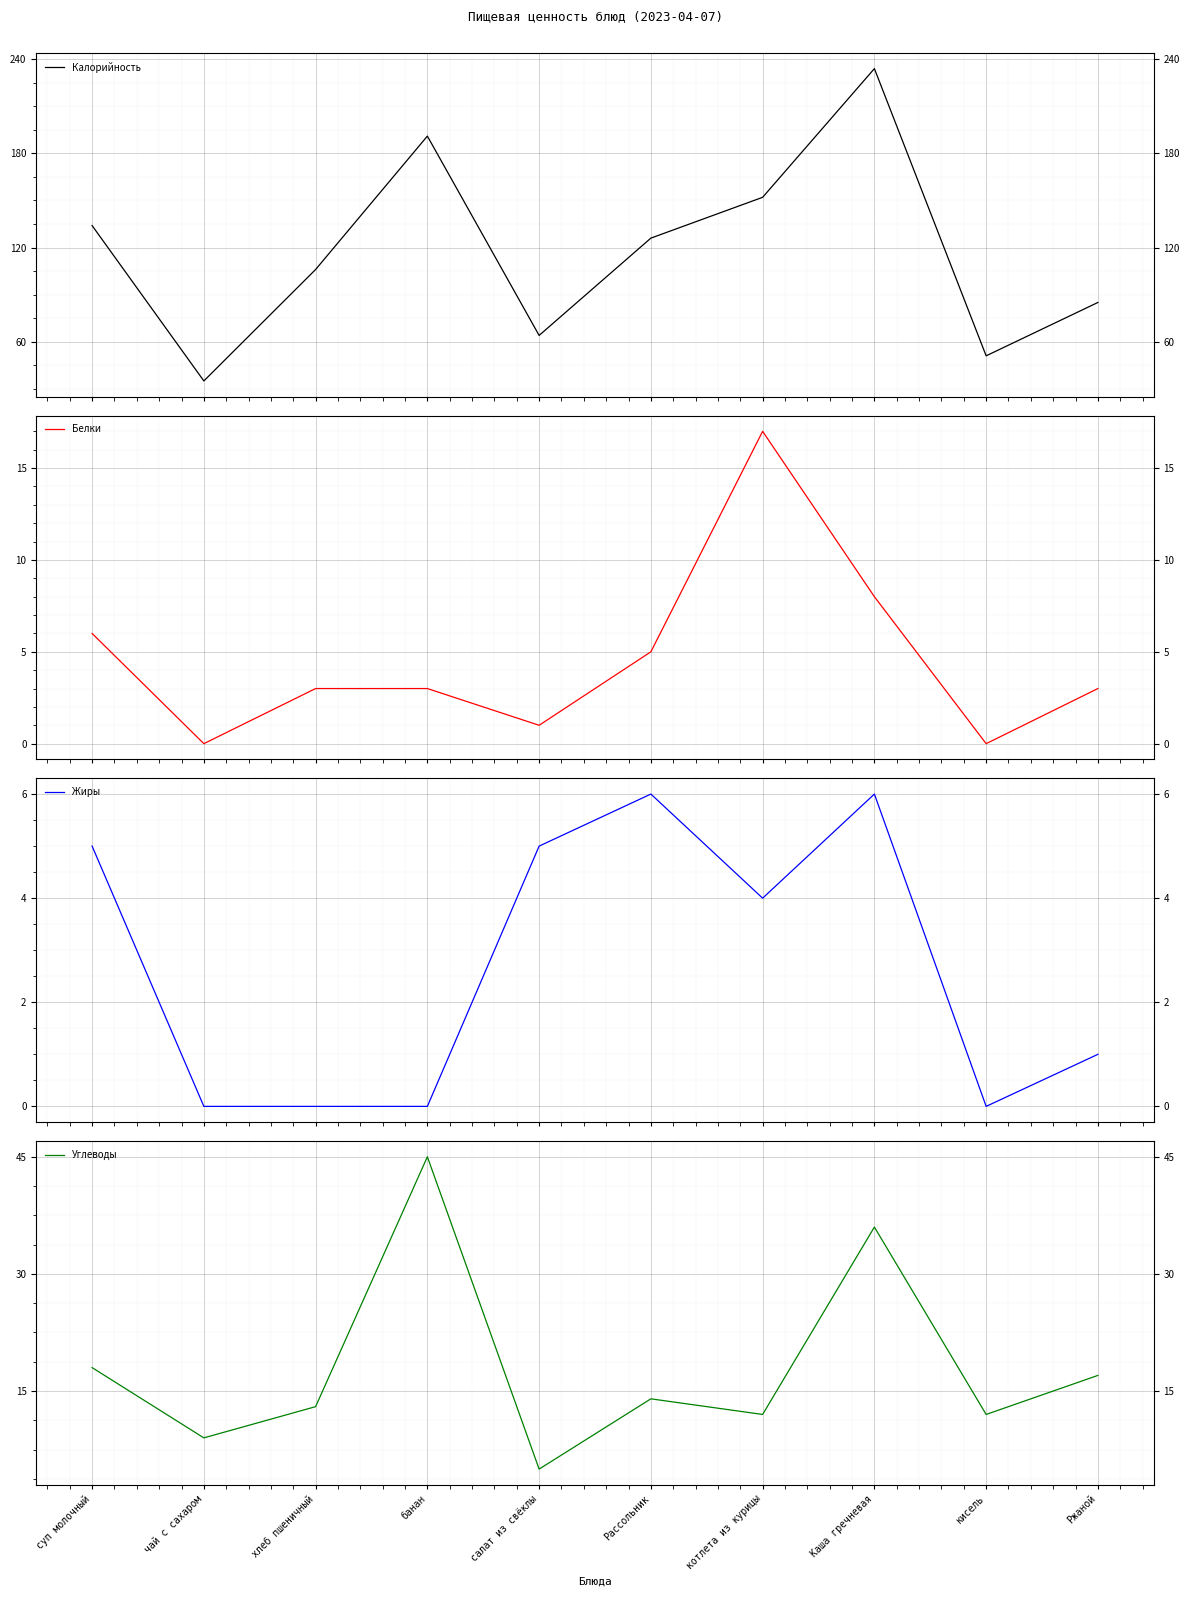

At how many categories does at least one series exceed 122?

5